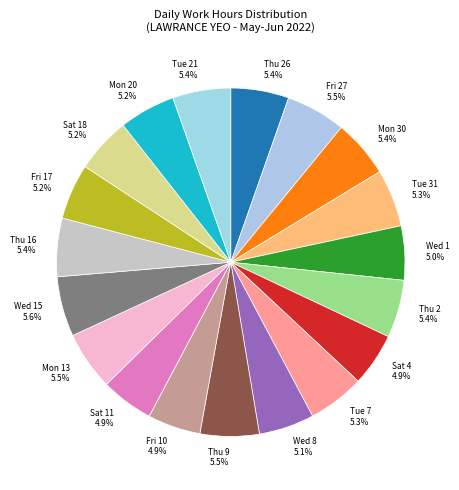

Approximately how many times larger is the value at Tue 7 5.3% compared to Thu 2 5.4%?

1.0